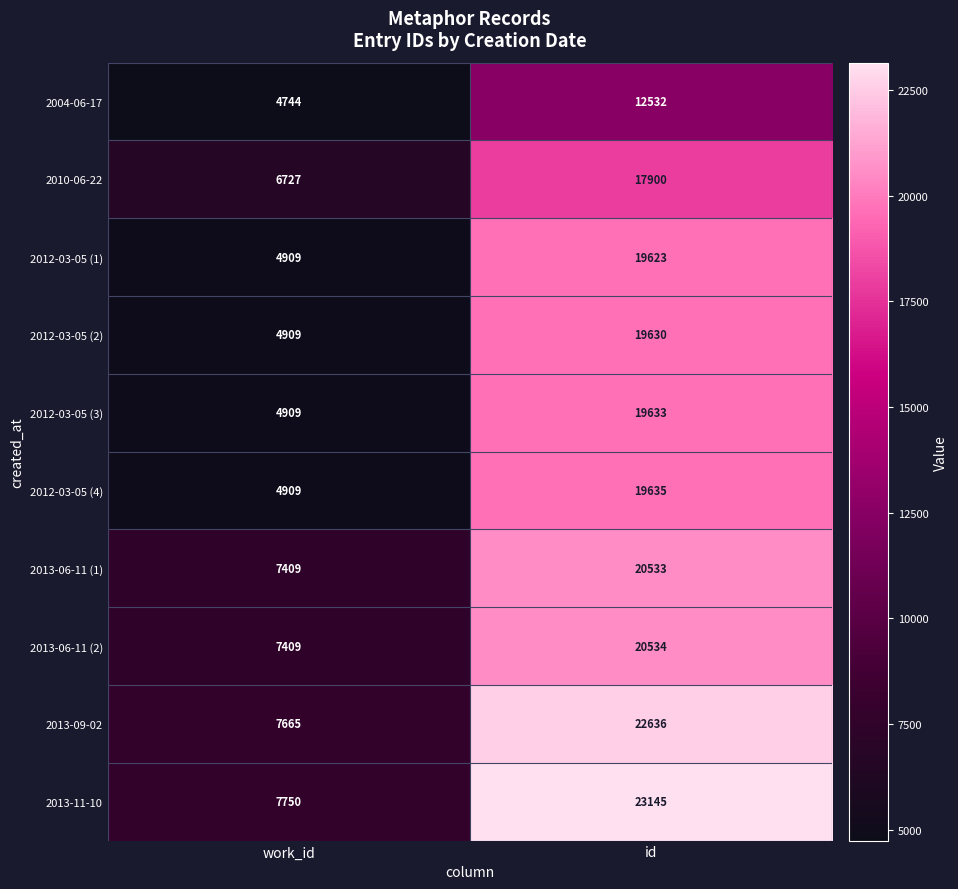

At which category does the chart reach its peak across all series?

id